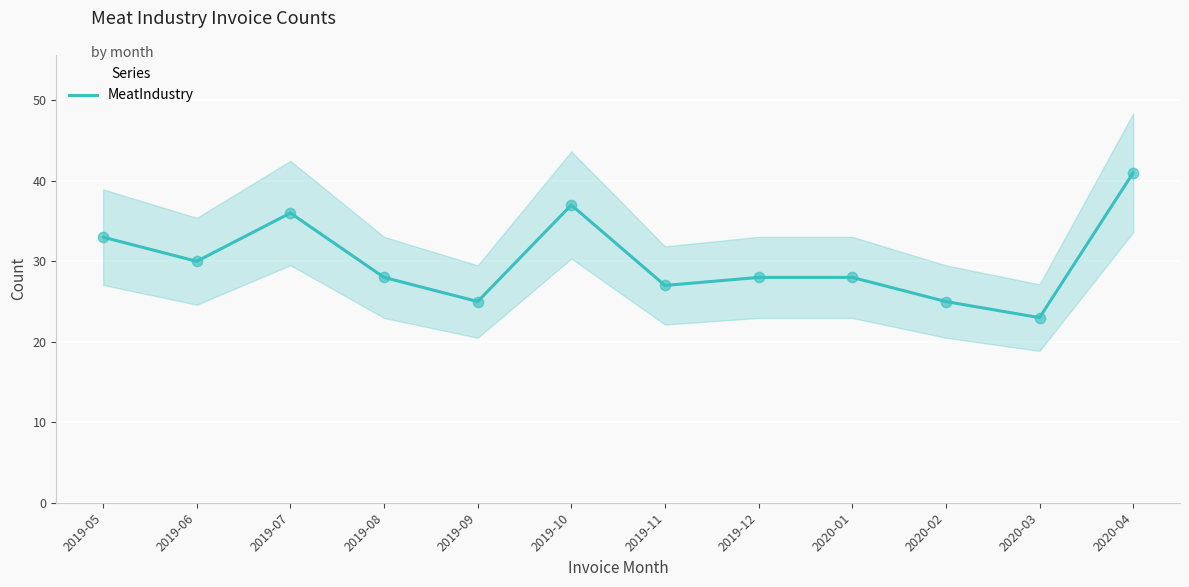

Approximately how many times larger is the value at 2019-12 compared to 2020-03?

1.2